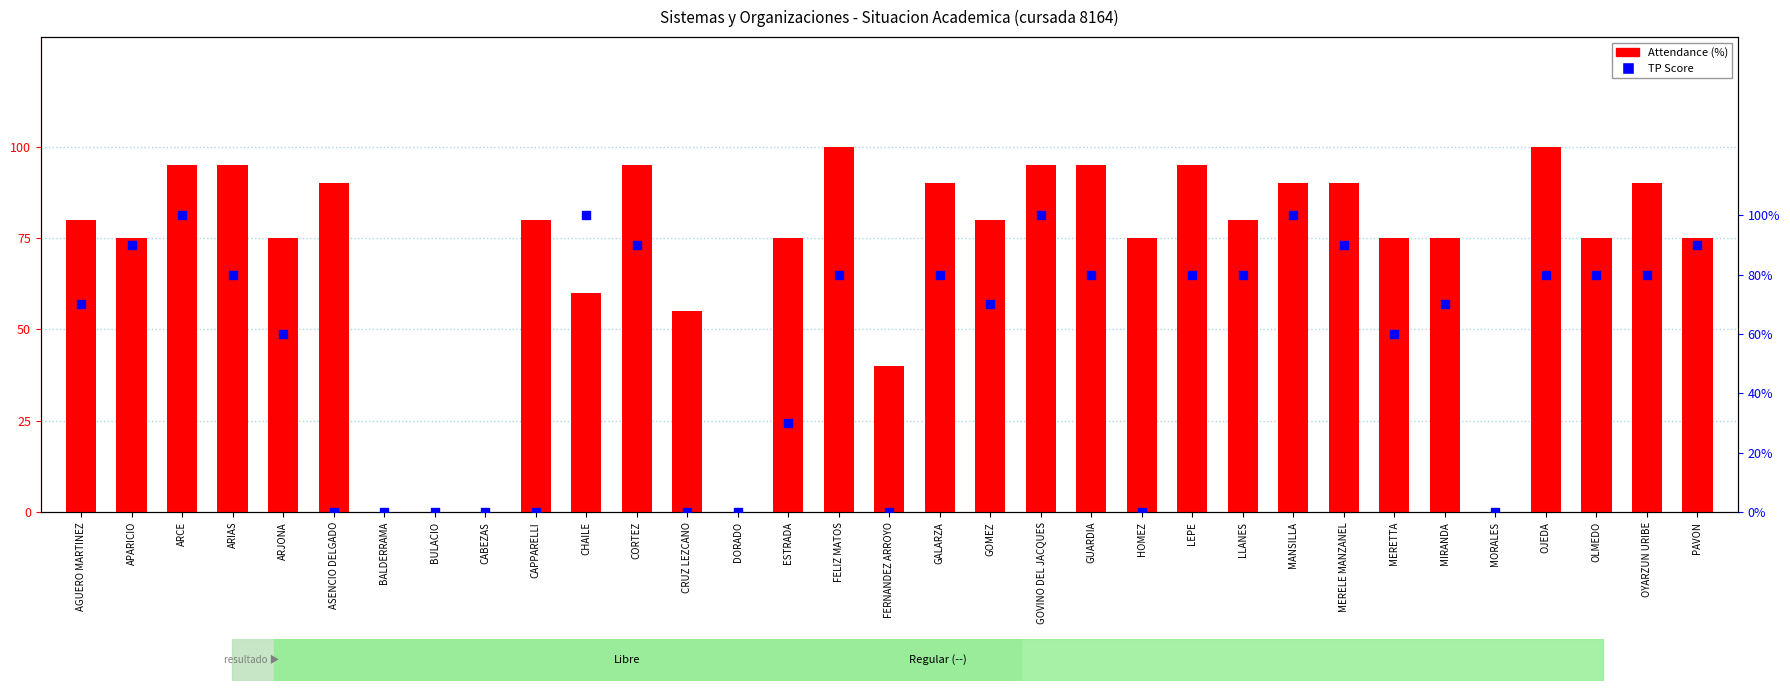

Which series has the largest Y range (max minus min)?

Attendance (%)